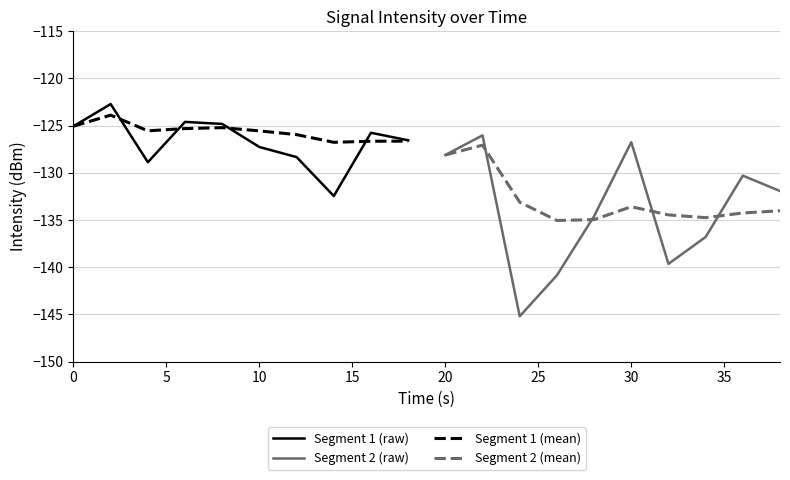

What is the maximum value for Segment 1 (mean)?

-123.9